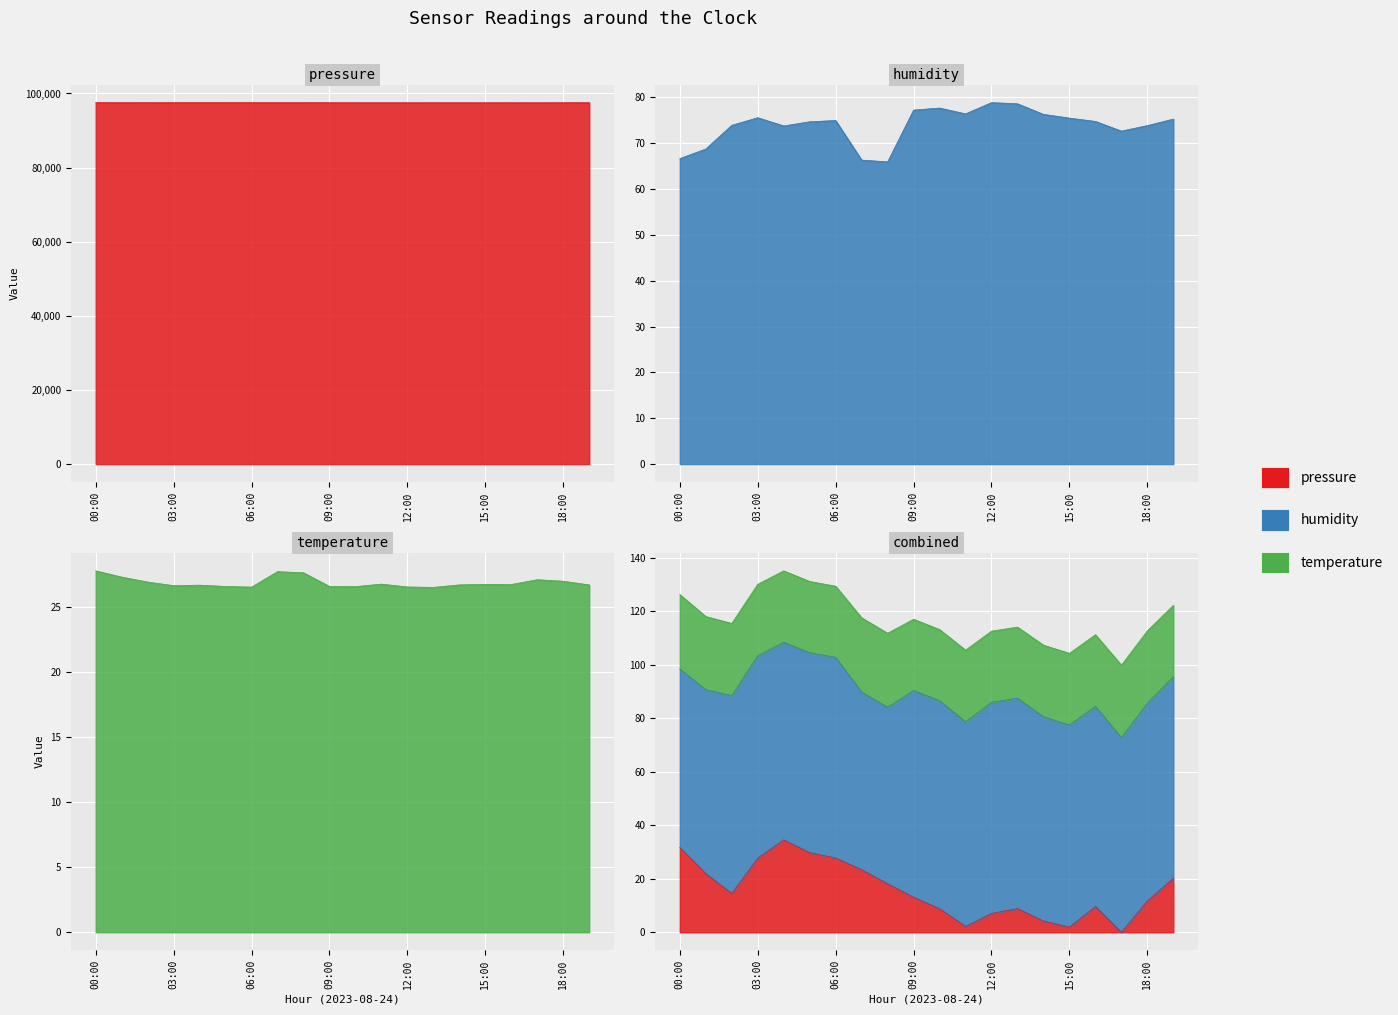

What are all the series names shown in the legend?

pressure, humidity, temperature